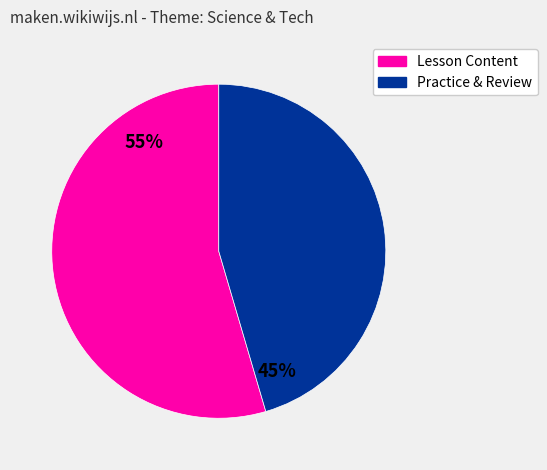

To the nearest percent, what is the average slice percentage?

50%